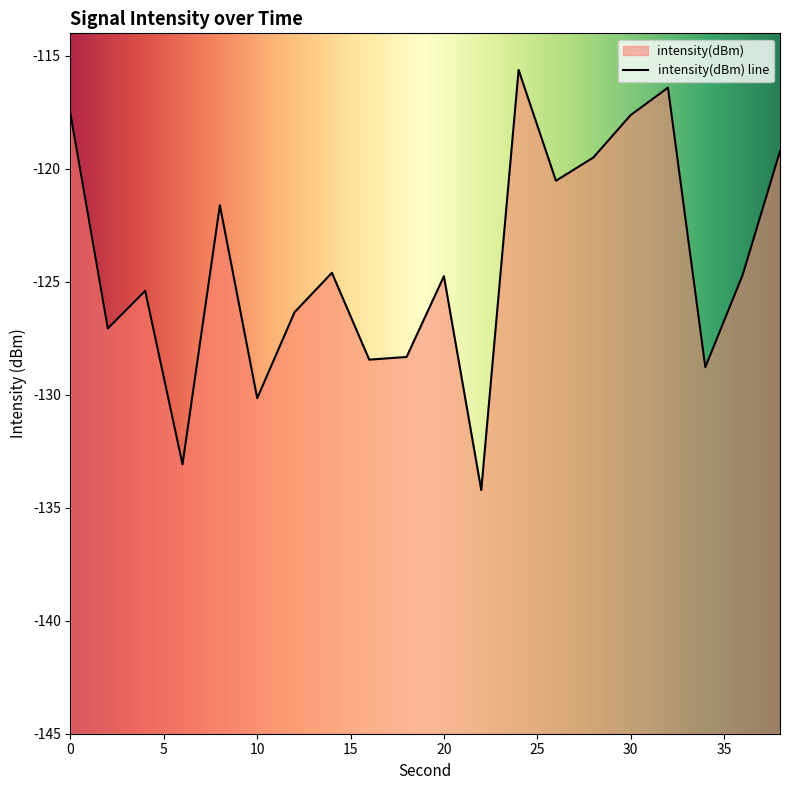

How many interior local valleys (lower than both neighbors) does the data have?

7